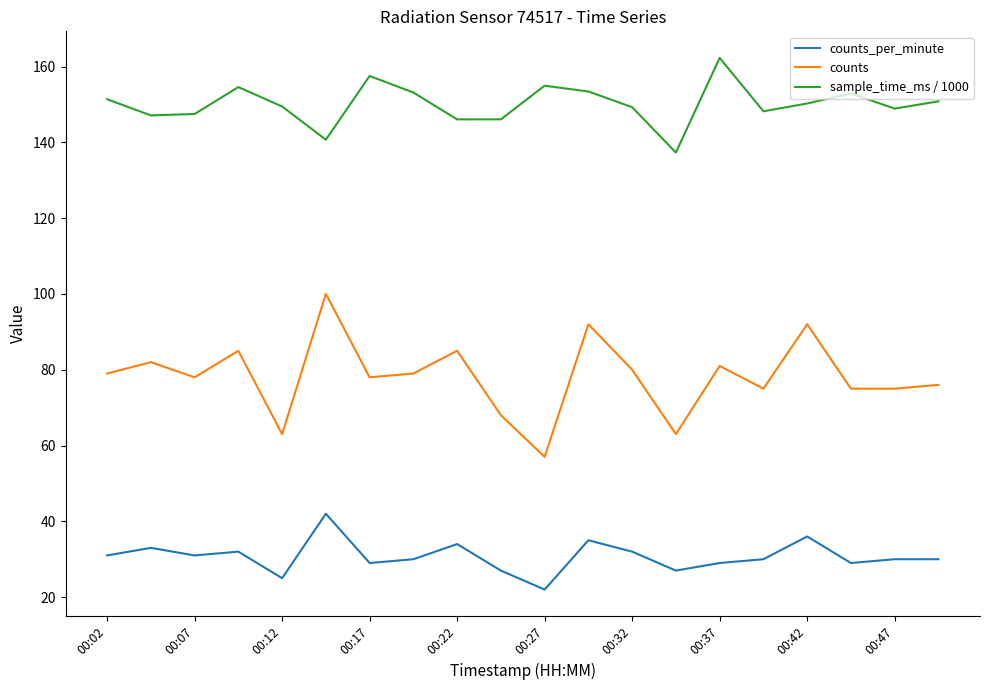

Rank the series by their maximum value, from lowest to highest.

counts_per_minute, counts, sample_time_ms / 1000